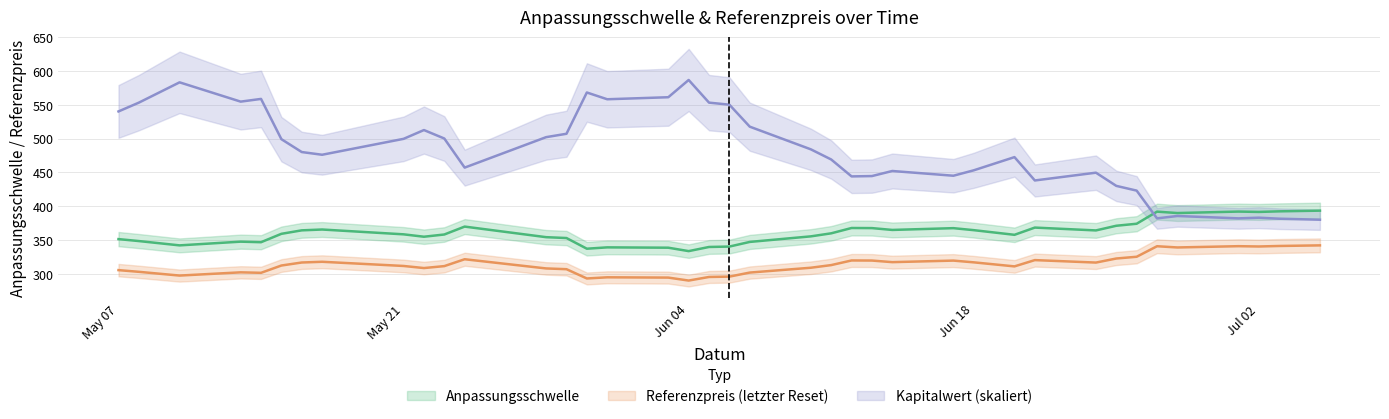

In Referenzpreis, how many points are higher than both neighbors (excluding endpoints)?

9